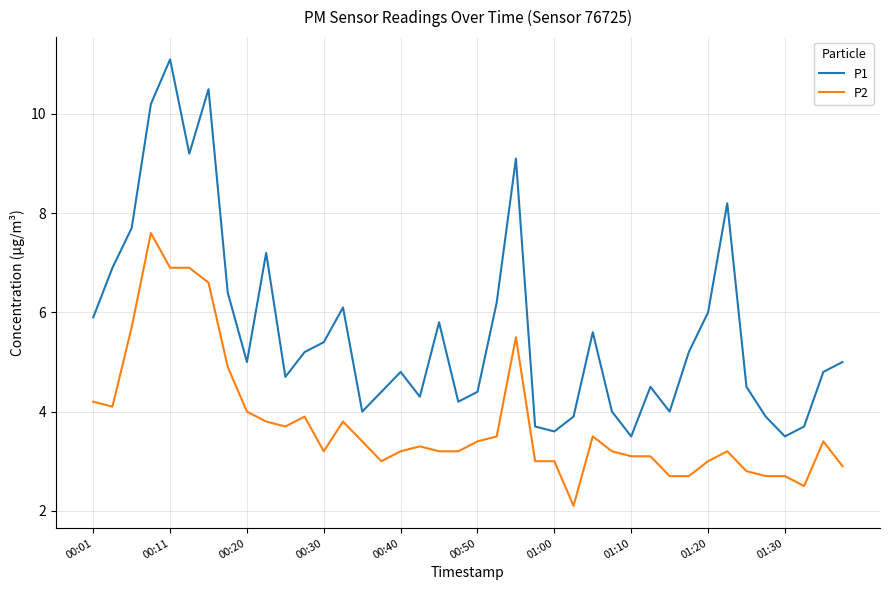

Which series has the largest total across all categories?

P1